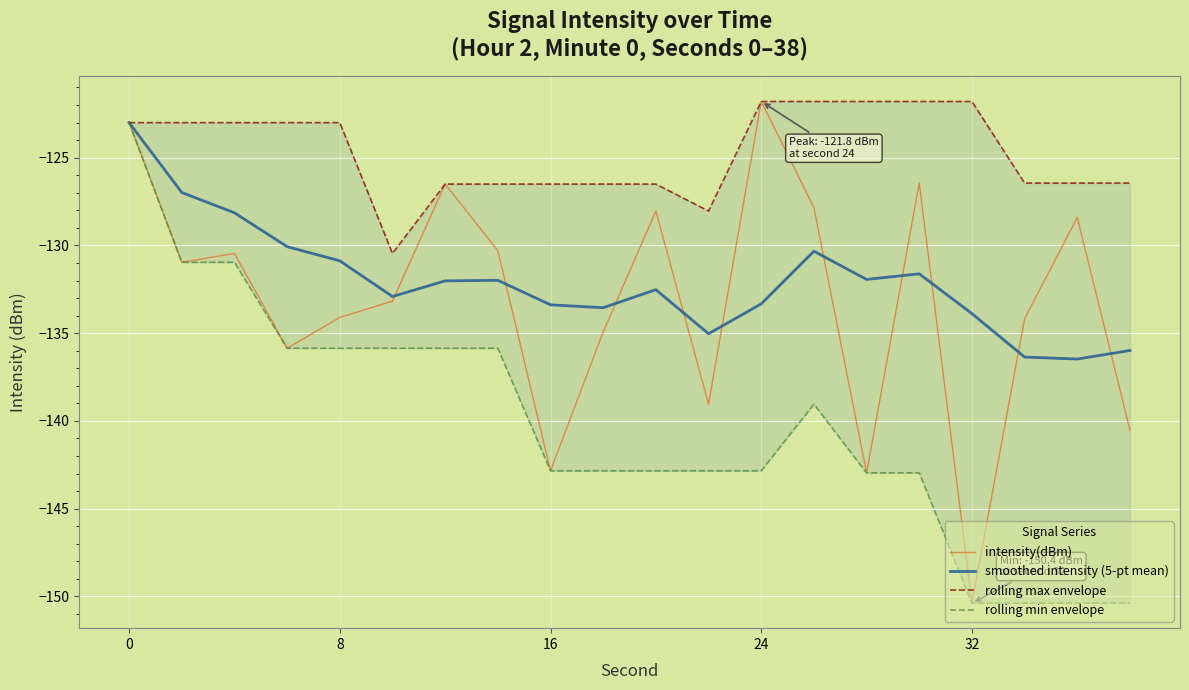

What is the lowest value of the intensity(dBm) series?

-150.4